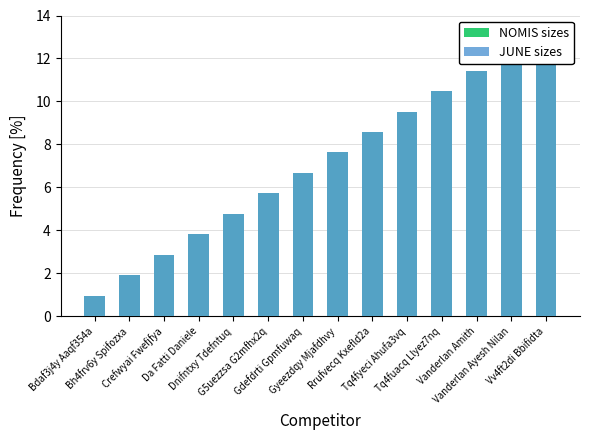

Reading left to right, extract all data points from this chart.

NOMIS sizes: Bdaf3j4y Aaqf354a=1.0	Bh4frv6y Spifozxa=1.9	Crefwyai Fwefjfya=2.9	Da Fatti Daniele=3.8	Dnifntxy Tdefntuq=4.8	G5uezzsa G2mfhx2q=5.7	Gdefdrti Gpmfuwaq=6.7	Gyeezdqy Mjafdhvy=7.6	Rrufvecq Kxefld2a=8.6	Tq4fyeci Ahufa3vq=9.5	Tq4fuacq Llyez7nq=10.5	Vanderlan Amith=11.4	Vanderlan Ayesh Nilan=12.4	Vv4ft2di Bbifidta=13.3
JUNE sizes: Bdaf3j4y Aaqf354a=1.0	Bh4frv6y Spifozxa=1.9	Crefwyai Fwefjfya=2.9	Da Fatti Daniele=3.8	Dnifntxy Tdefntuq=4.8	G5uezzsa G2mfhx2q=5.7	Gdefdrti Gpmfuwaq=6.7	Gyeezdqy Mjafdhvy=7.6	Rrufvecq Kxefld2a=8.6	Tq4fyeci Ahufa3vq=9.5	Tq4fuacq Llyez7nq=10.5	Vanderlan Amith=11.4	Vanderlan Ayesh Nilan=12.4	Vv4ft2di Bbifidta=13.3